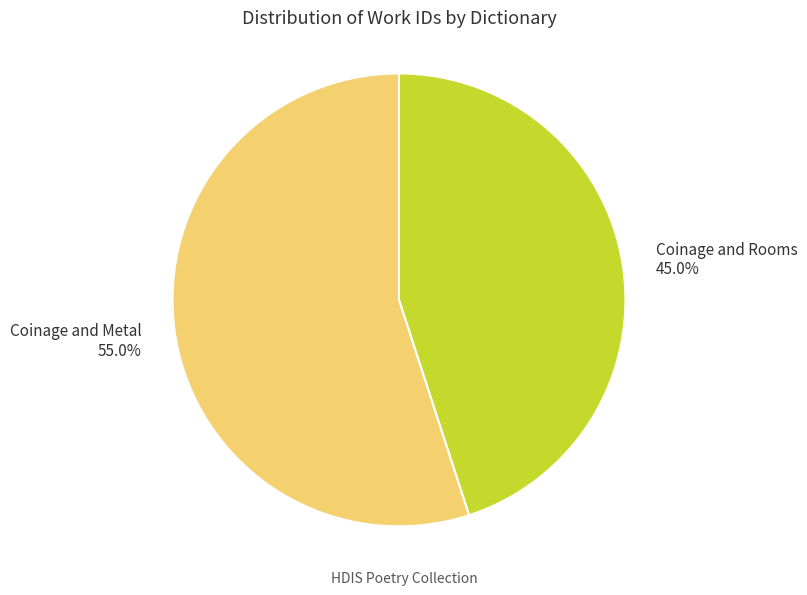

To the nearest percent, what portion does Coinage and Metal represent?

55%